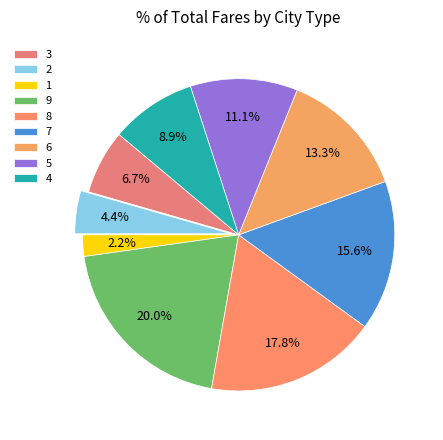

How many segments does this pie chart have?

9